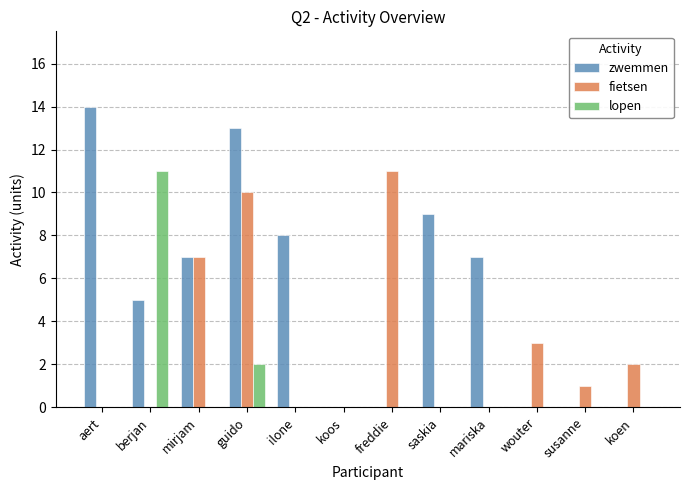

Which series has the largest total across all categories?

zwemmen